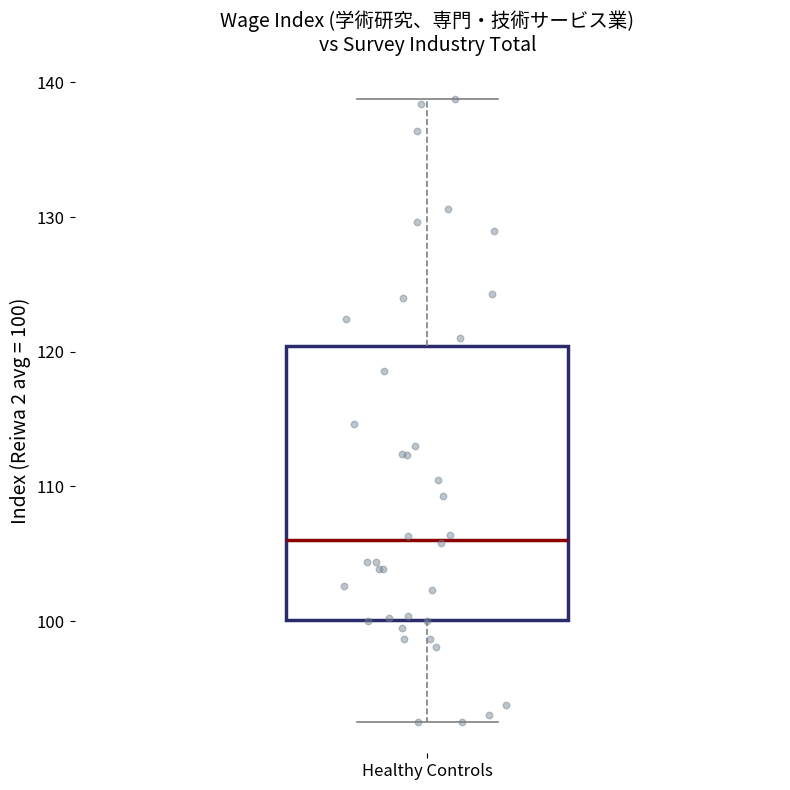

Where is the upper edge of the box for Healthy Controls on the y-axis? The values are not printed on the chart, so give them approximately, as read against the axis.

120